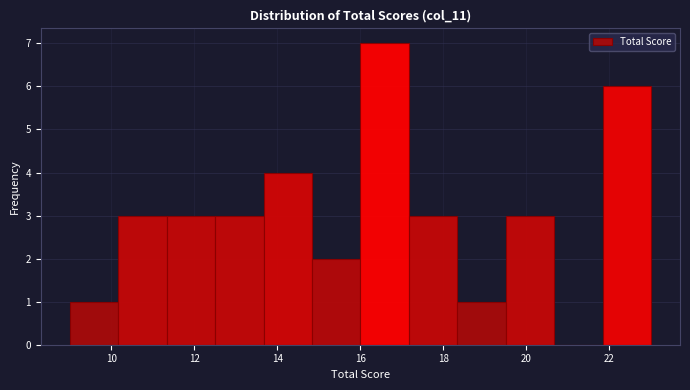

How tall is the bar that spans 11.4 to 12.6 on the x-axis? Neither the bar edges nor the heights are printed on the chart, so give them approximately, as read against the axes.

3